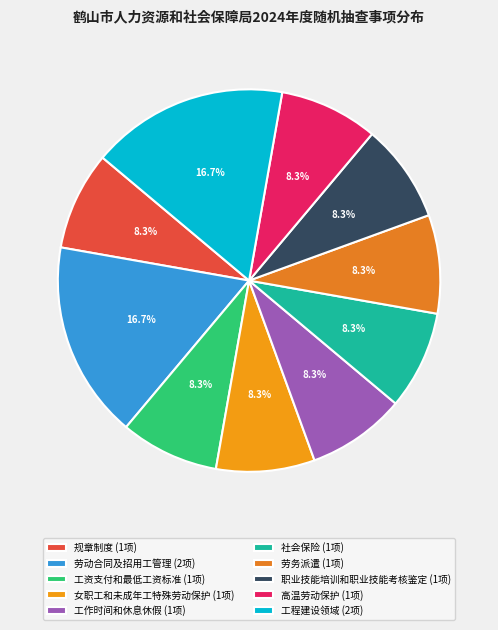

True or false: 职业技能培训和职业技能考核鉴定 accounts for 1% of the total.

False